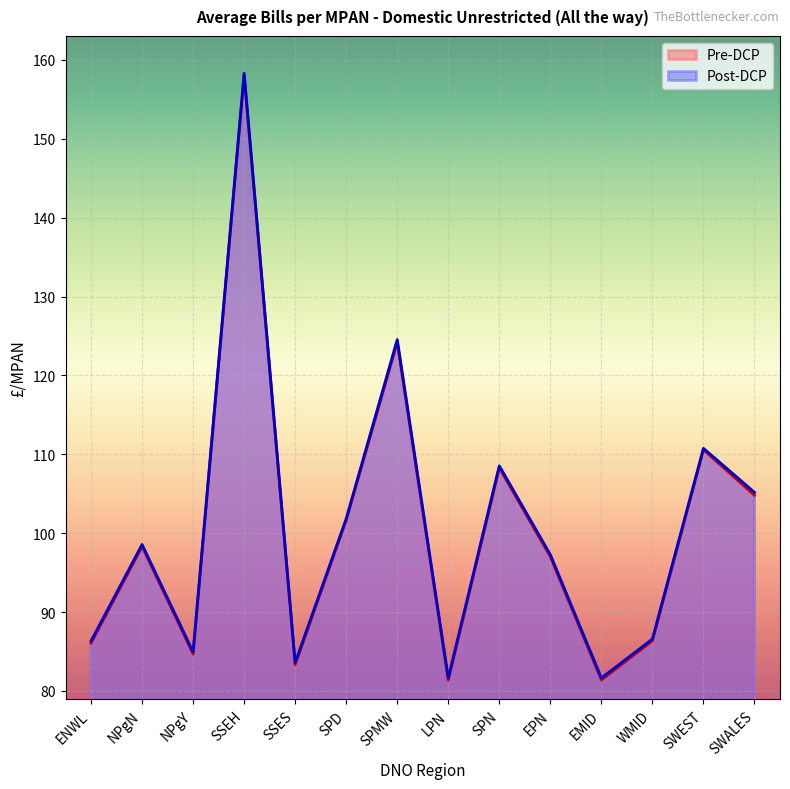

True or false: Pre-DCP and Post-DCP cross at least once.

False